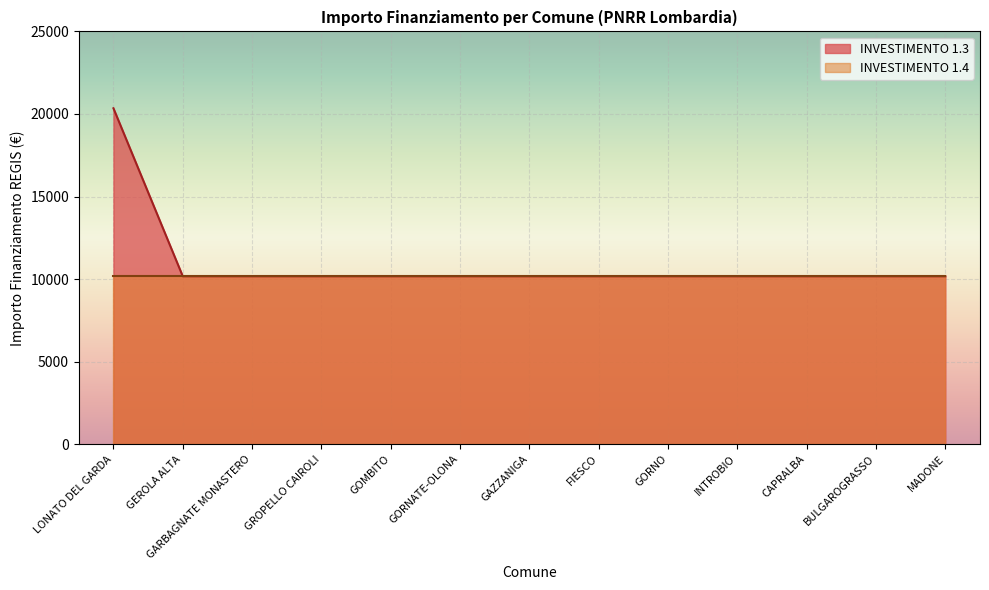

List the labels in order of value, smallest first.

GEROLA ALTA, GARBAGNATE MONASTERO, GROPELLO CAIROLI, GOMBITO, GORNATE-OLONA, GAZZANIGA, FIESCO, GORNO, INTROBIO, CAPRALBA, BULGAROGRASSO, MADONE, LONATO DEL GARDA